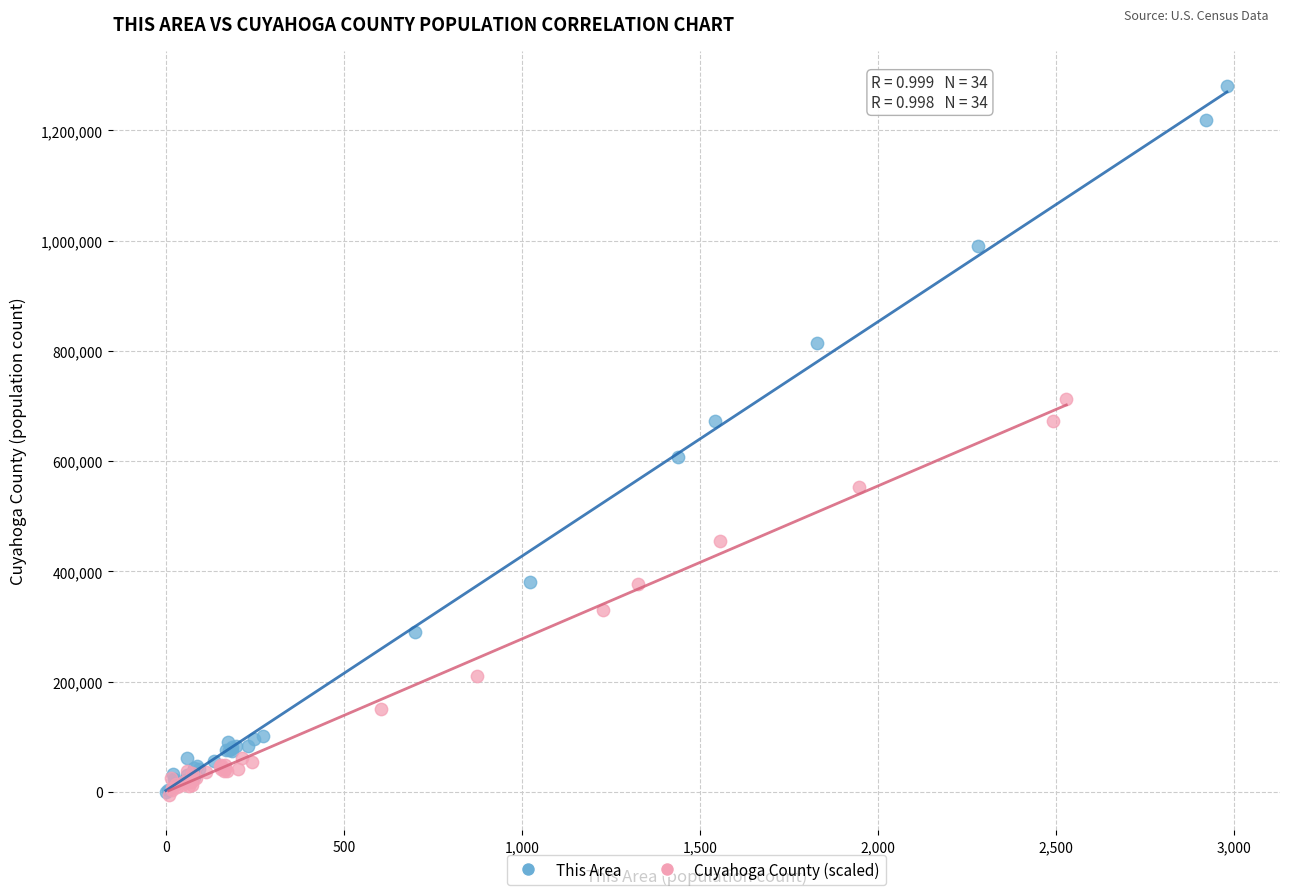

Which series contains the highest Y value?

This Area